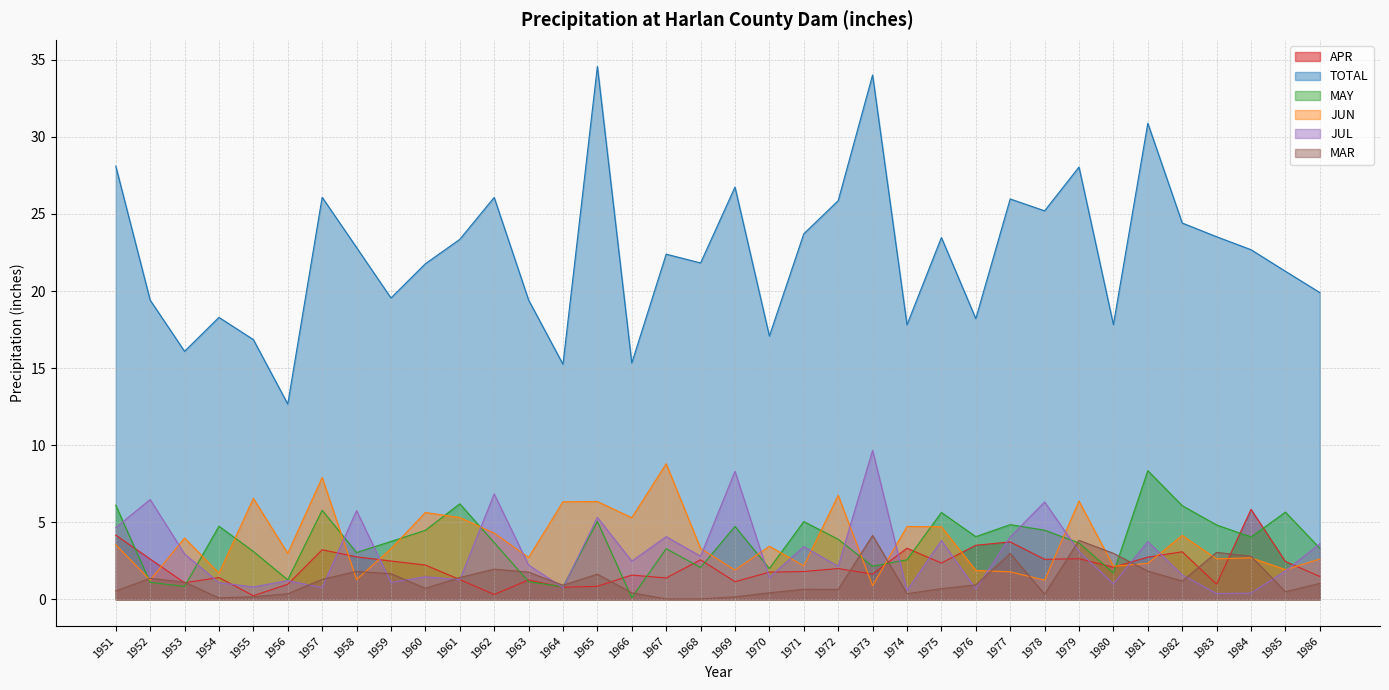

List the labels in order of APR value, largest first.

1984, 1951, 1977, 1976, 1974, 1957, 1982, 1958, 1981, 1979, 1952, 1978, 1968, 1959, 1985, 1975, 1960, 1980, 1972, 1971, 1970, 1973, 1966, 1986, 1954, 1967, 1961, 1963, 1969, 1953, 1983, 1956, 1965, 1964, 1962, 1955